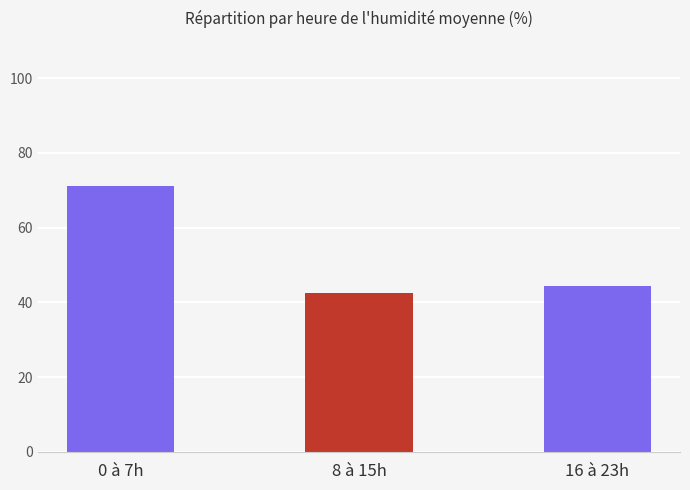

What is the average value?

52.6